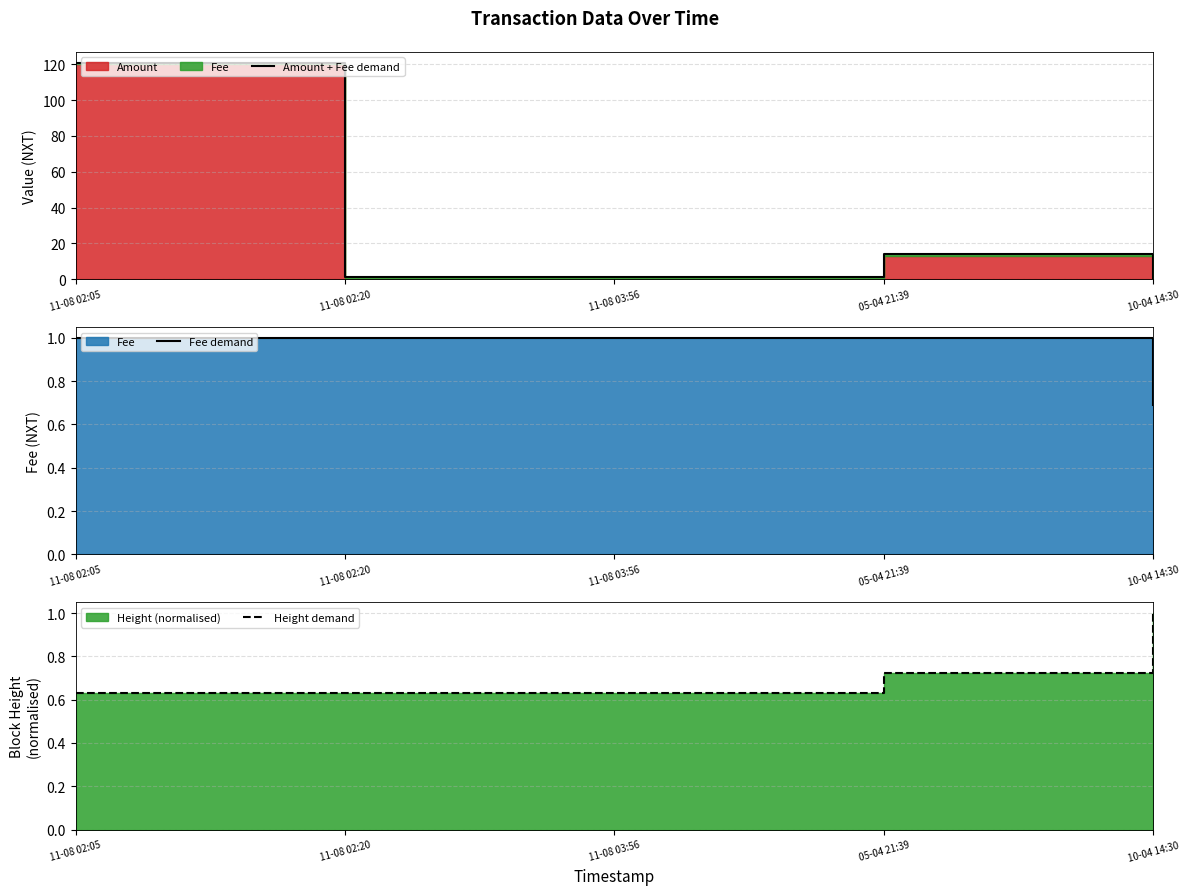

Which category has the lowest value in the Height demand series?

11-08 02:05